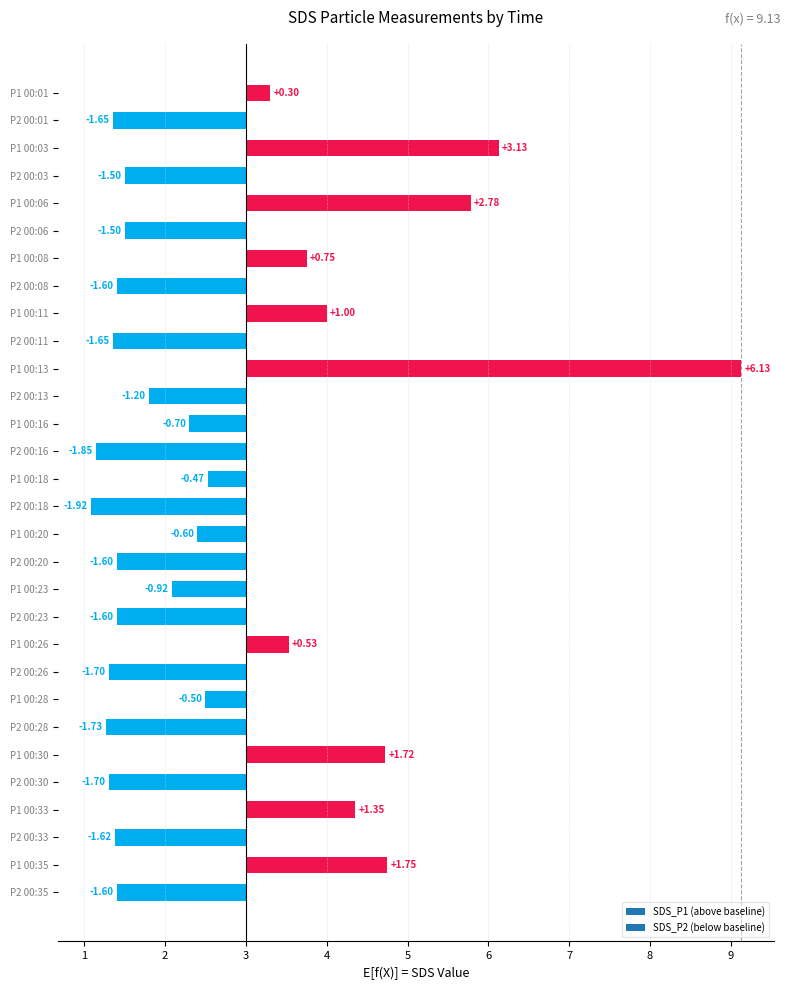

List the series in order of their overall mean, highest first.

SDS_P1, SDS_P2